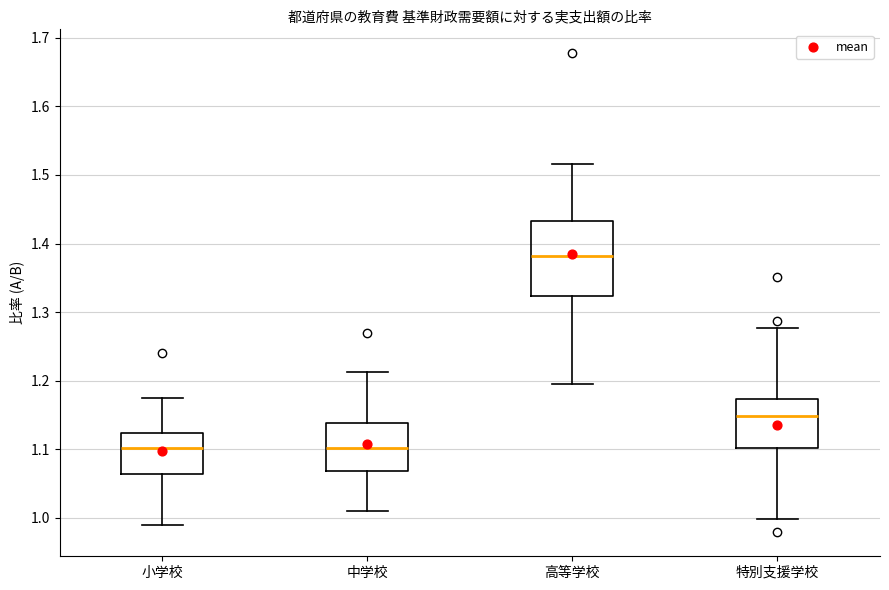

Which box is the tallest, from its lower edge to its upper edge?

高等学校